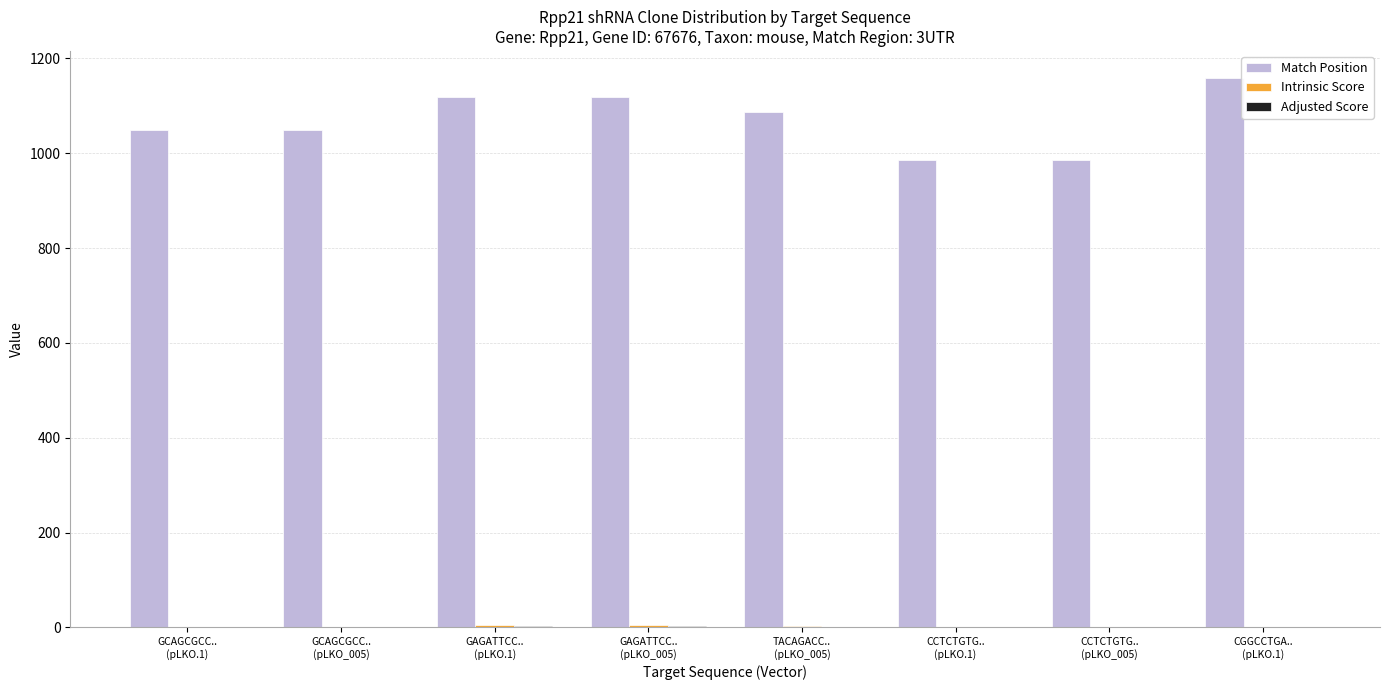

Which series has the largest total across all categories?

Match Position